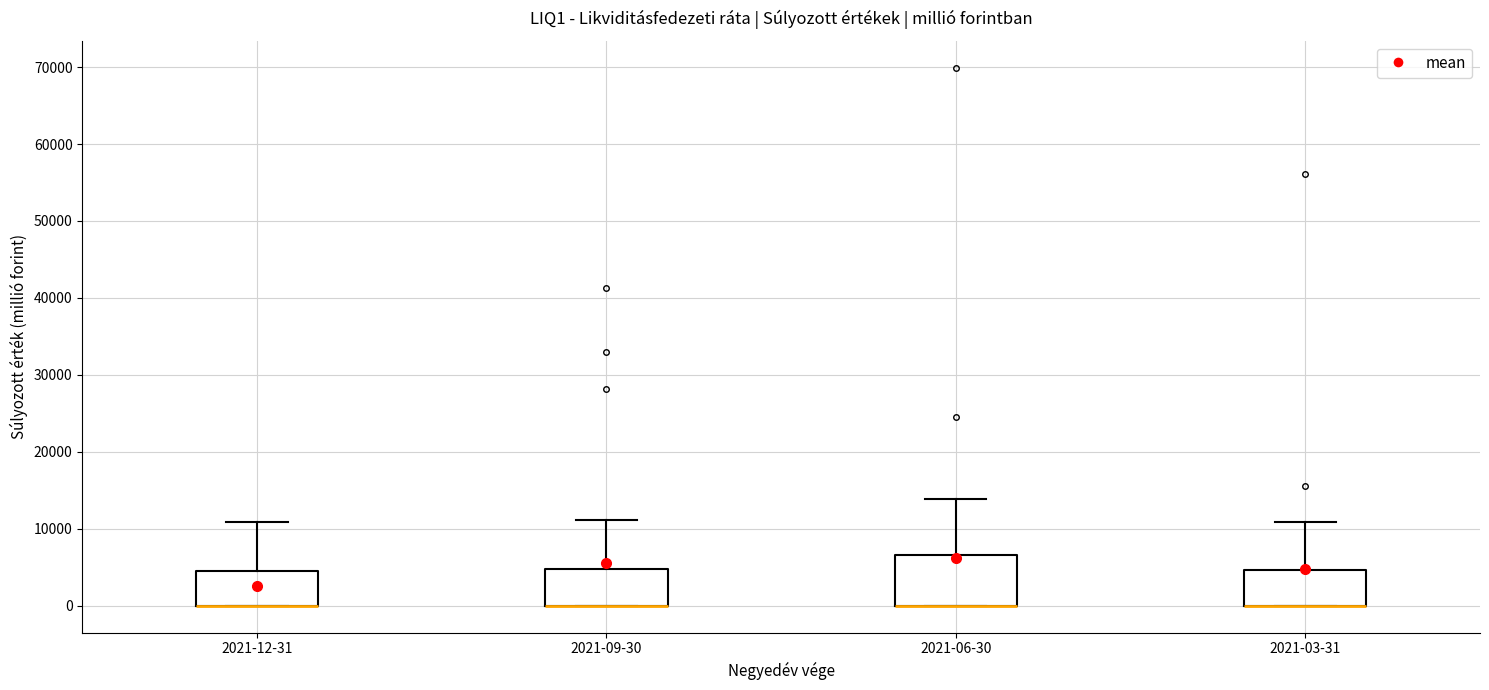

Reading left to right, read every box against the y-axis: the position of its median line, the range the box covers, and the ends of its whiskers. The values are not printed on the chart, so give them approximately, as read against the axis.

2021-12-31: median 0 (drawn on the box's lower edge), box 0 to 4000, whiskers 0 to 11000
2021-09-30: median 0 (drawn on the box's lower edge), box 0 to 5000, whiskers 0 to 11000
2021-06-30: median 0 (drawn on the box's lower edge), box 0 to 7000, whiskers 0 to 14000
2021-03-31: median 0 (drawn on the box's lower edge), box 0 to 5000, whiskers 0 to 11000